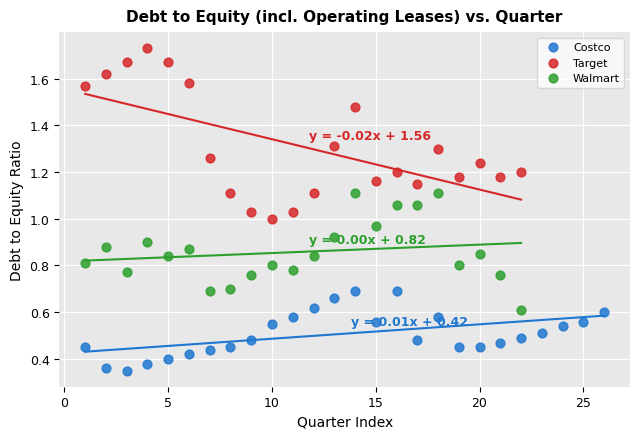

Which series reaches the minimum Y coordinate?

Costco